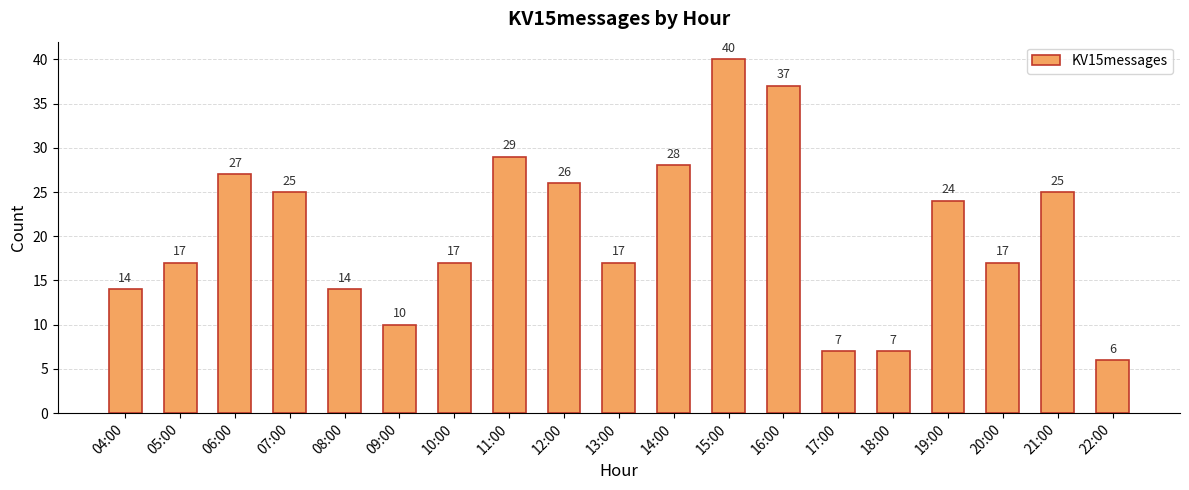

Reading left to right, extract all data points from this chart.

14	17	27	25	14	10	17	29	26	17	28	40	37	7	7	24	17	25	6